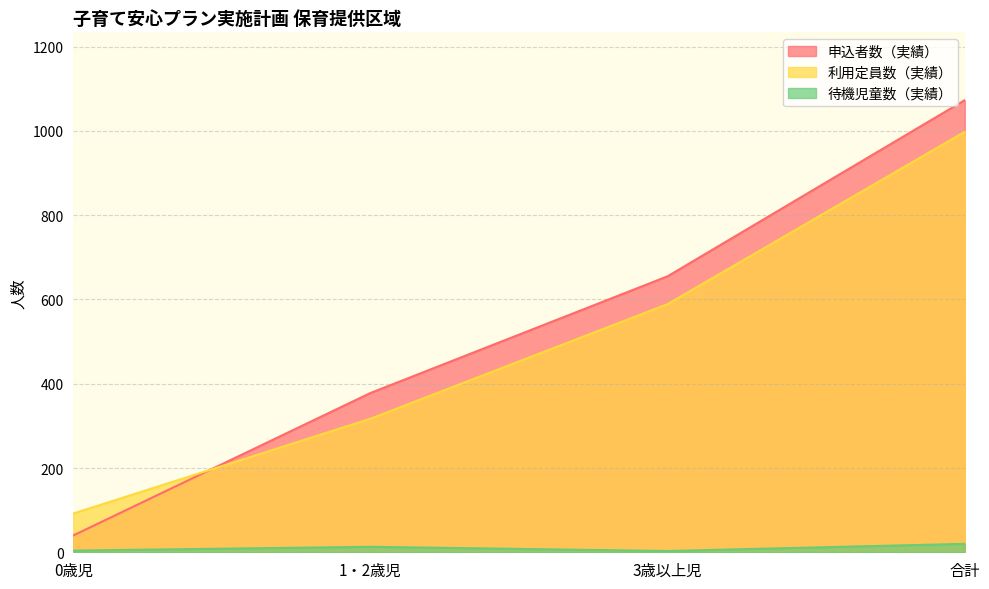

Reading left to right, list all the values displayed in this chart.

申込者数（実績）: 0歳児=40	1・2歳児=378	3歳以上児=655	合計=1073
利用定員数（実績）: 0歳児=92	1・2歳児=317	3歳以上児=589	合計=998
待機児童数（実績）: 0歳児=4	1・2歳児=13	3歳以上児=3	合計=20